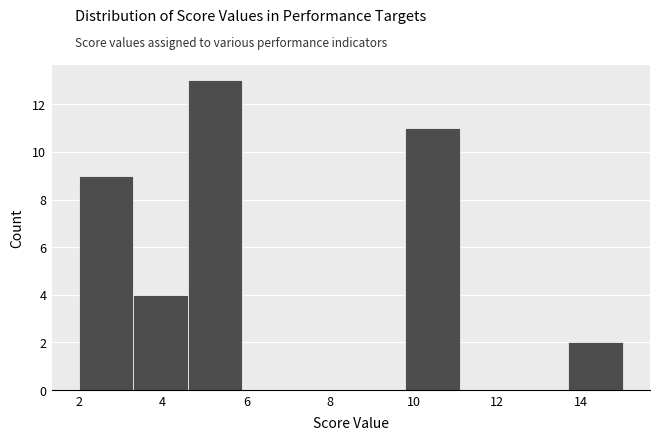

Over which range of the x-axis is the bar tallest?

4.6 to 5.9